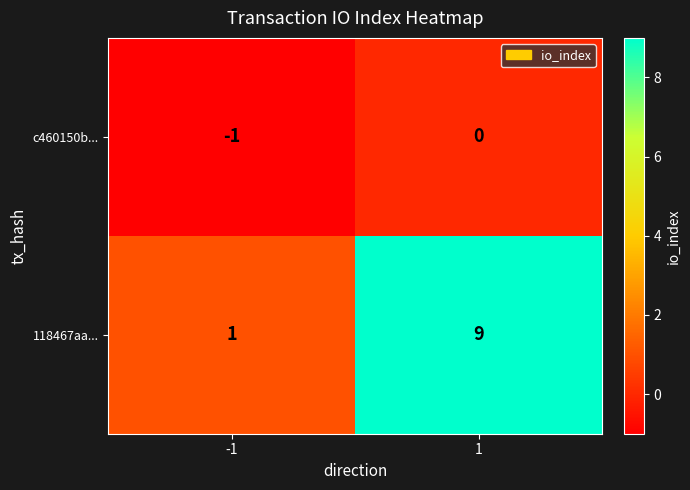

At -1, list the series in order from smallest to largest.

c460150b..., 118467aa...